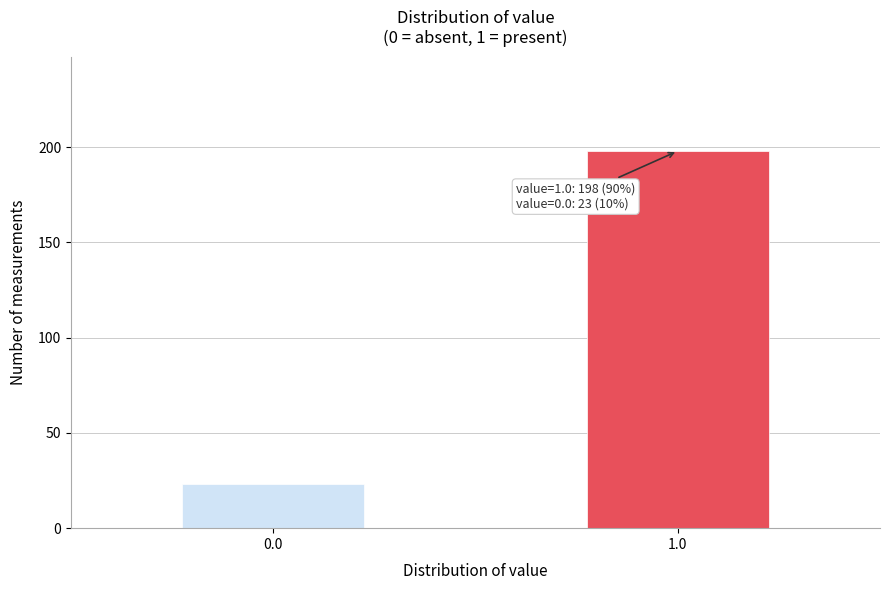

Reading left to right, extract all data points from this chart.

23	198